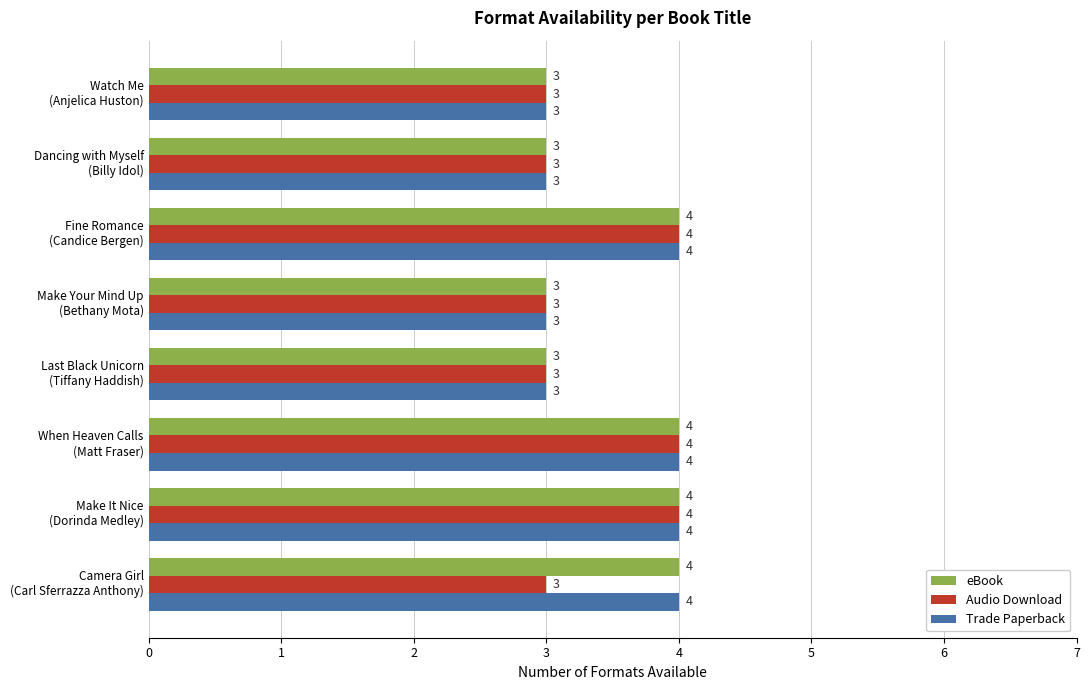

What is the maximum value for eBook?

4